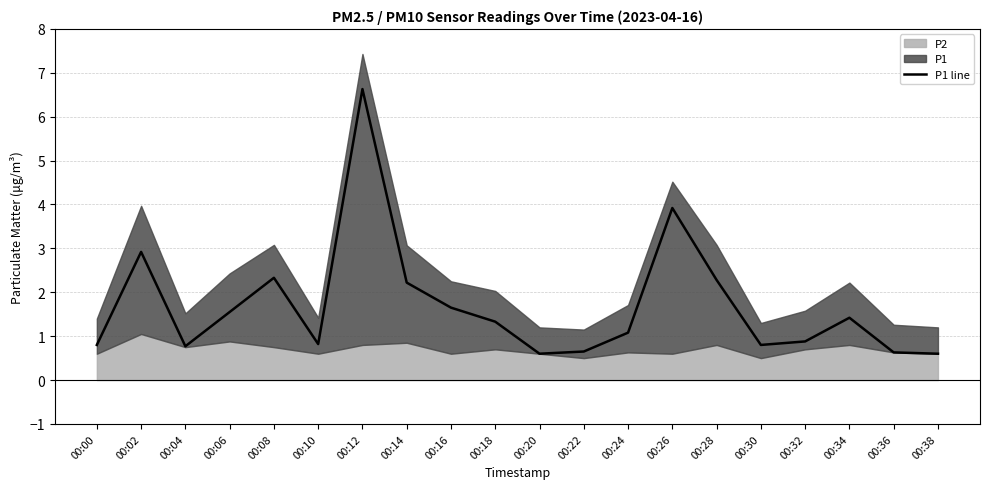

Which category has the highest value across all series?

00:12